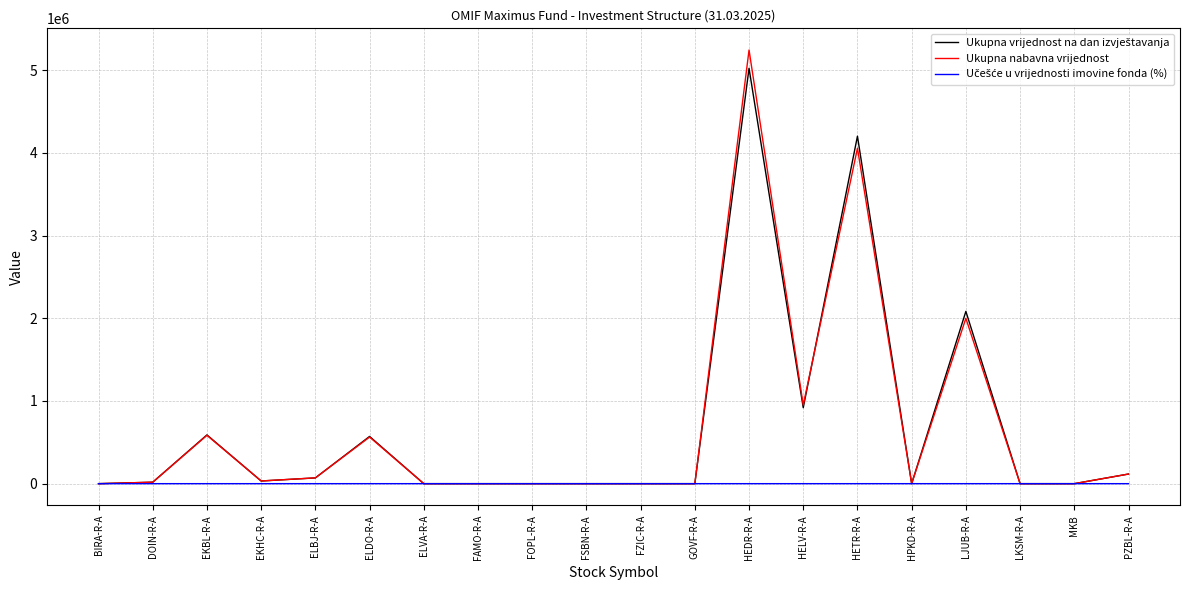

The value of Ukupna nabavna vrijednost at BIRA-R-A is 0.0. True or false?

True